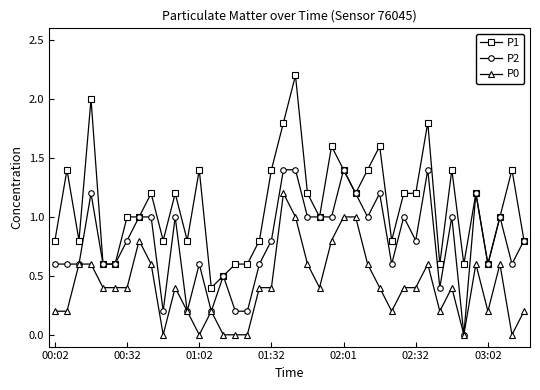

How many distinct data groups are displayed?

3